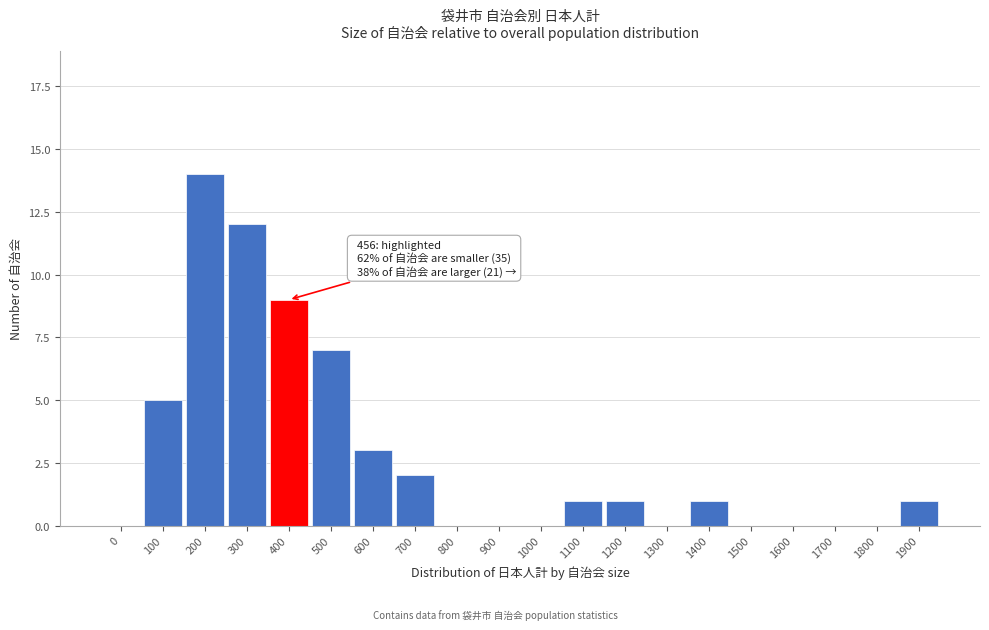

Reading left to right, extract all data points from this chart.

0=0	100=5	200=14	300=12	400=9	500=7	600=3	700=2	800=0	900=0	1000=0	1100=1	1200=1	1300=0	1400=1	1500=0	1600=0	1700=0	1800=0	1900=1